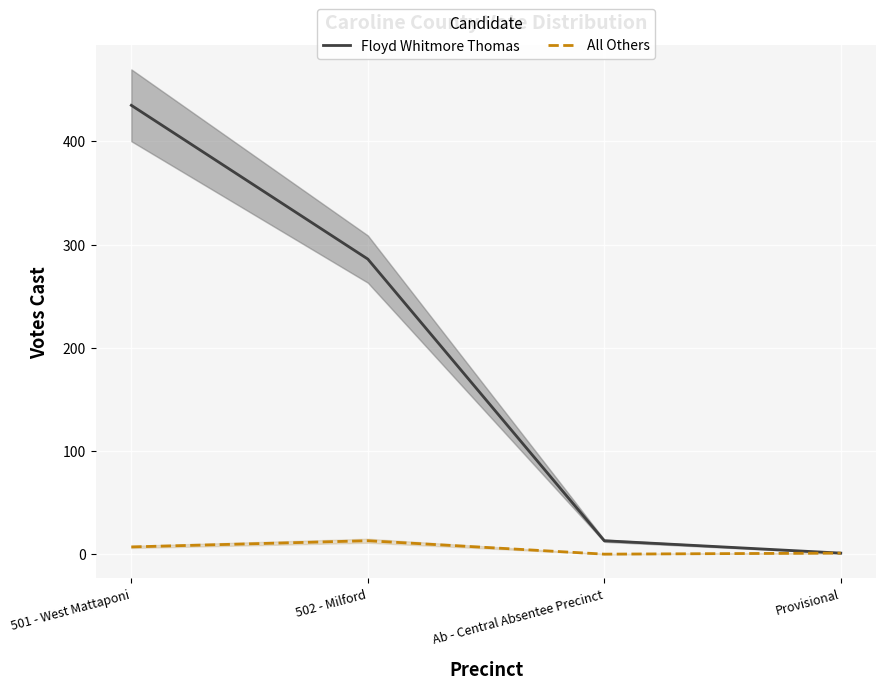

Rank the categories by All Others value from lowest to highest.

Ab - Central Absentee Precinct, Provisional, 501 - West Mattaponi, 502 - Milford